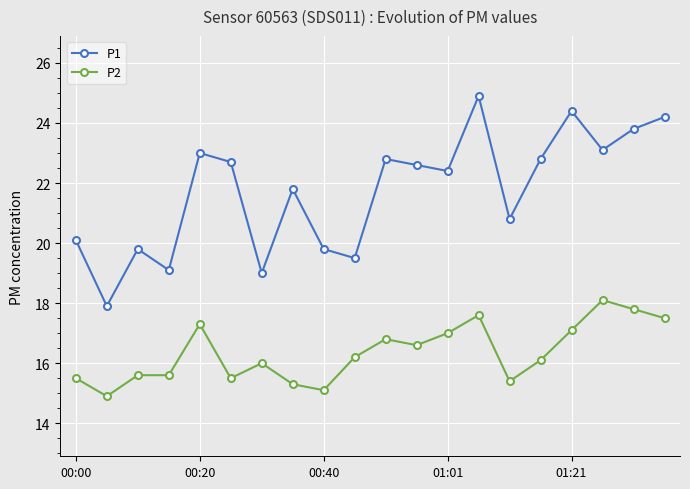

What is the highest value of the P2 series?

18.1